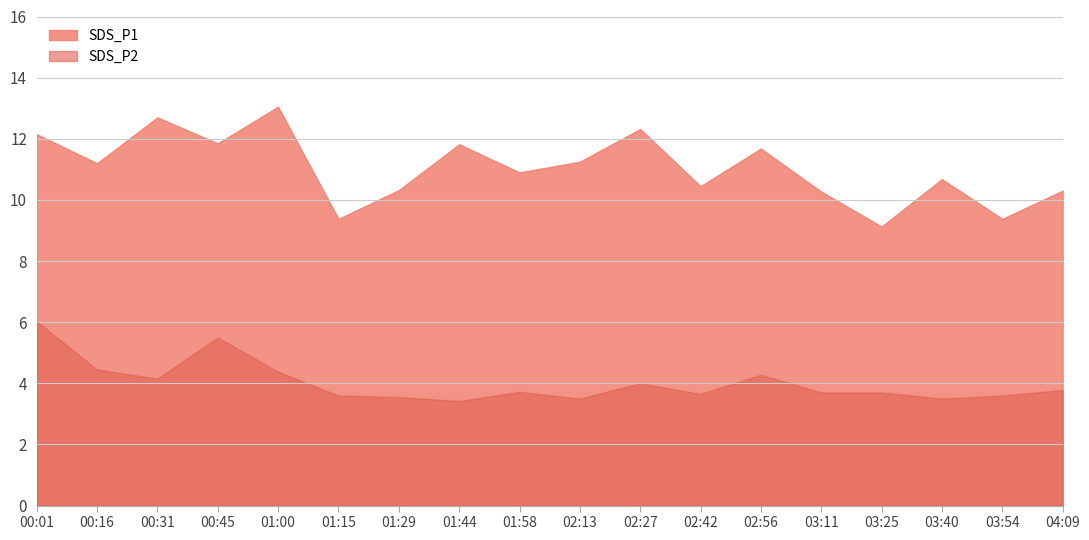

What position from the left is 03:54?

17